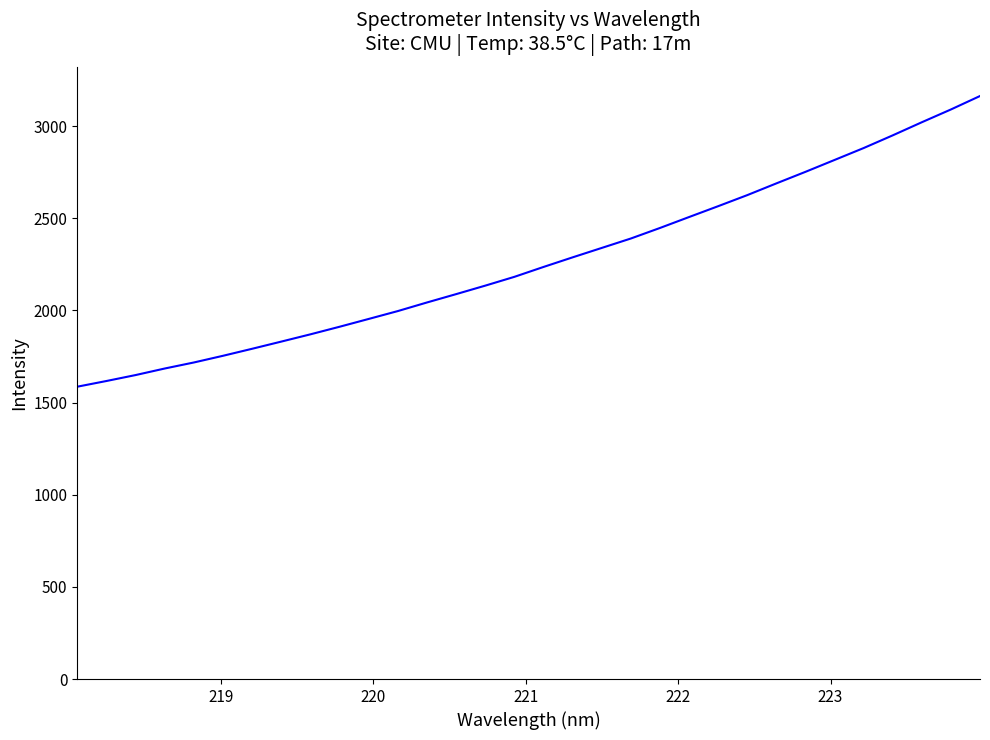

What is the maximum value shown in the chart?

3163.0